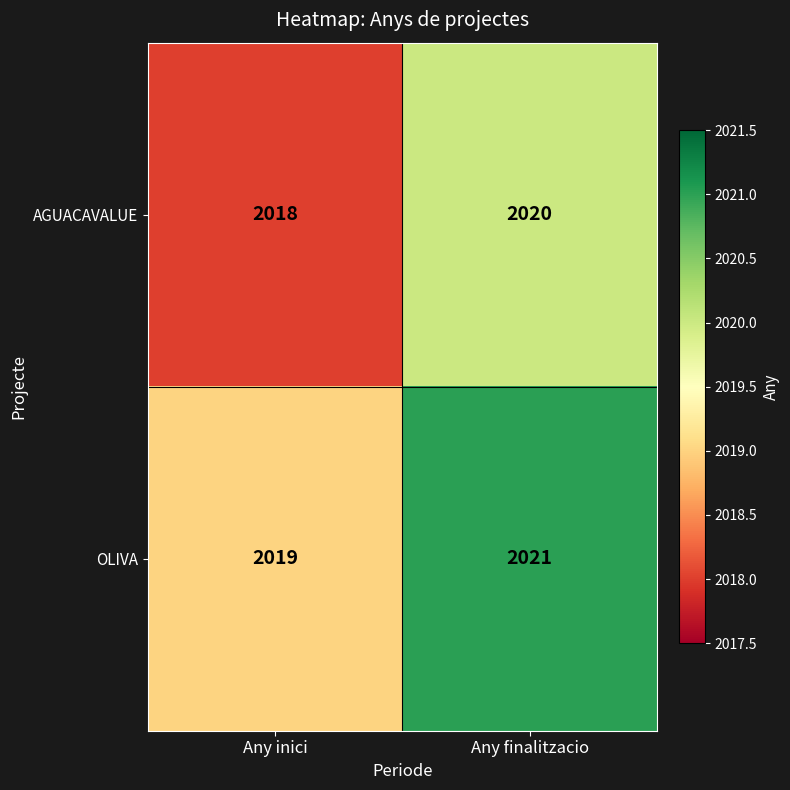

What is the maximum value shown in the chart?

2021